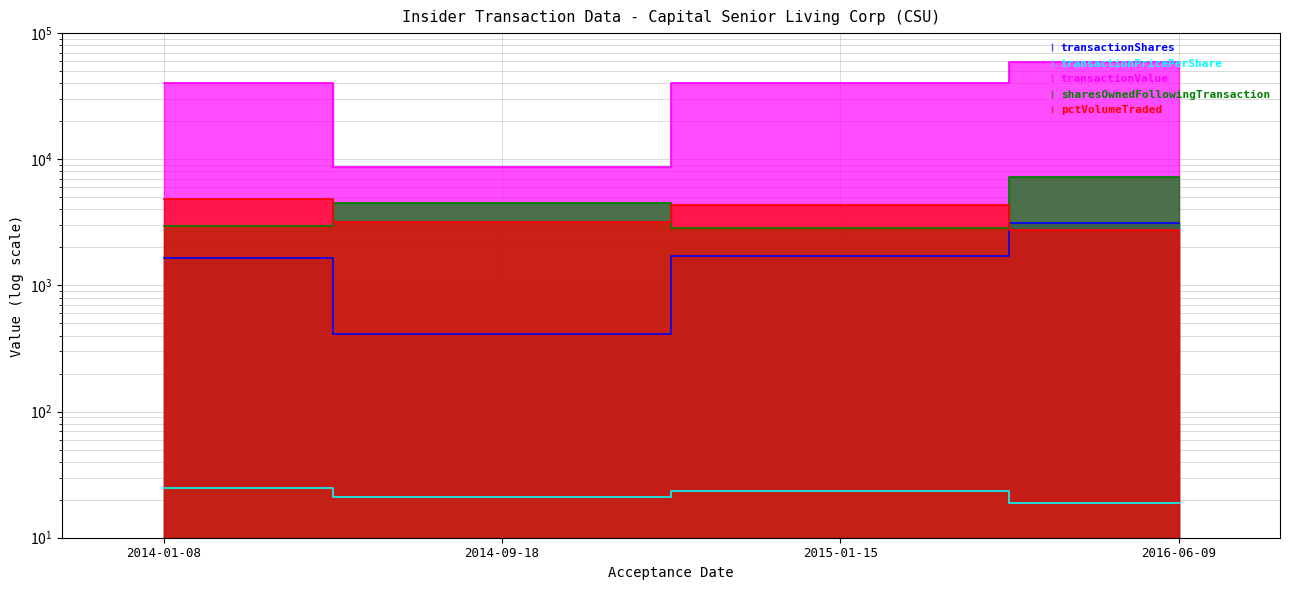

What is the lowest value of the transactionValue series?

8644.0